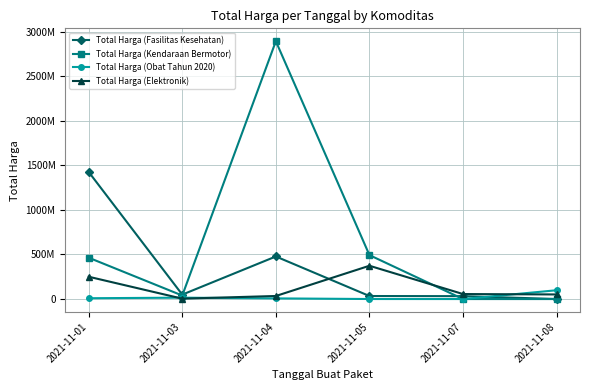

What is the difference between the second highest and second lowest values in the Total Harga (Elektronik) series?

216058000